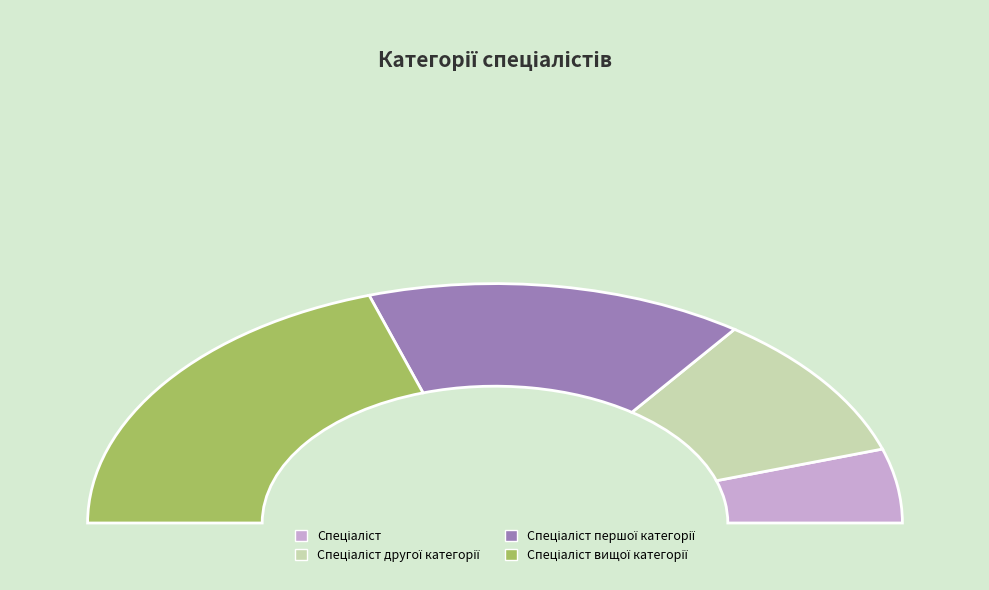

Rank the categories by value from highest to lowest.

Спеціаліст вищої категорії, Спеціаліст першої категорії, Спеціаліст другої категорії, Спеціаліст